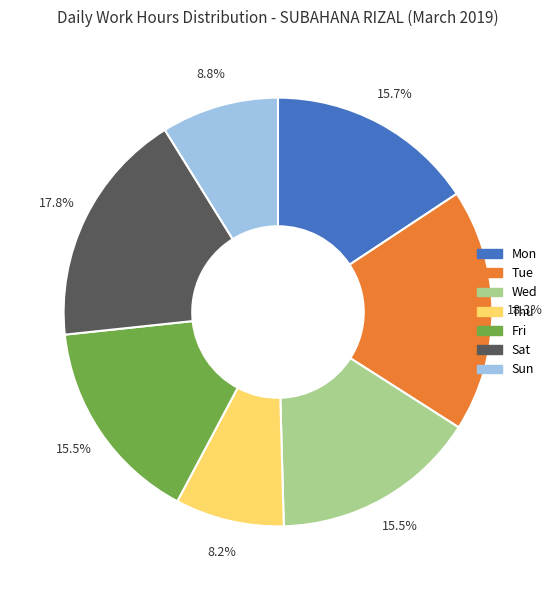

Is there a majority slice in this chart?

No